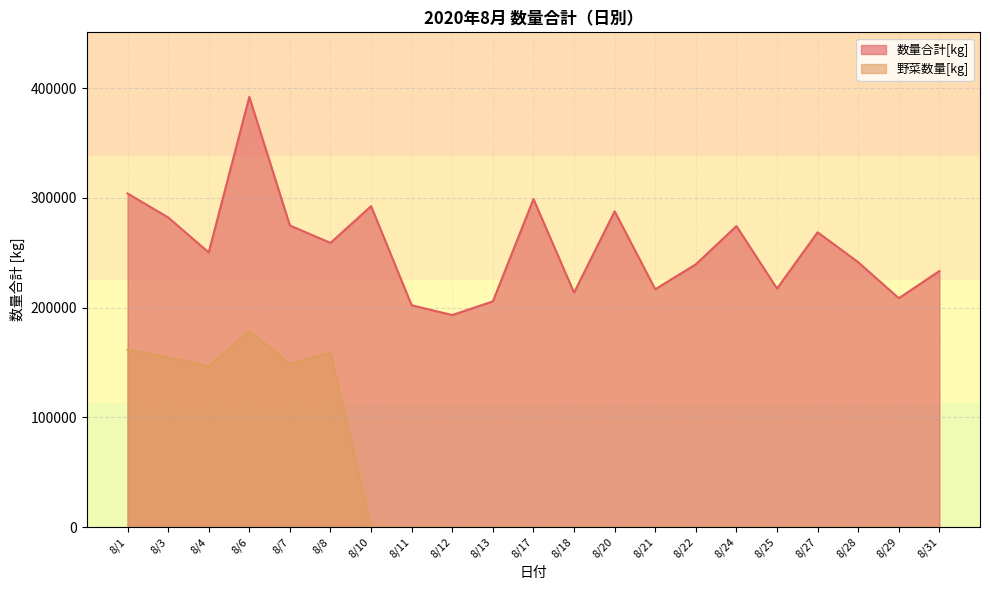

How many values in the 数量合計[kg] series are below 250265?

10